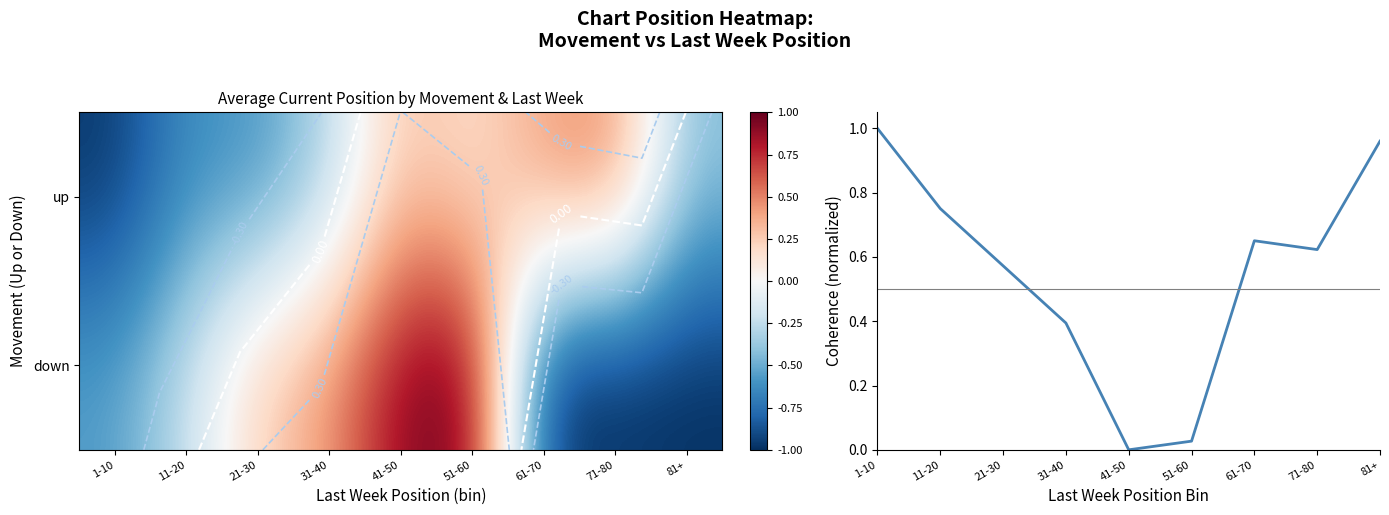

How many values in down are above zero?

4